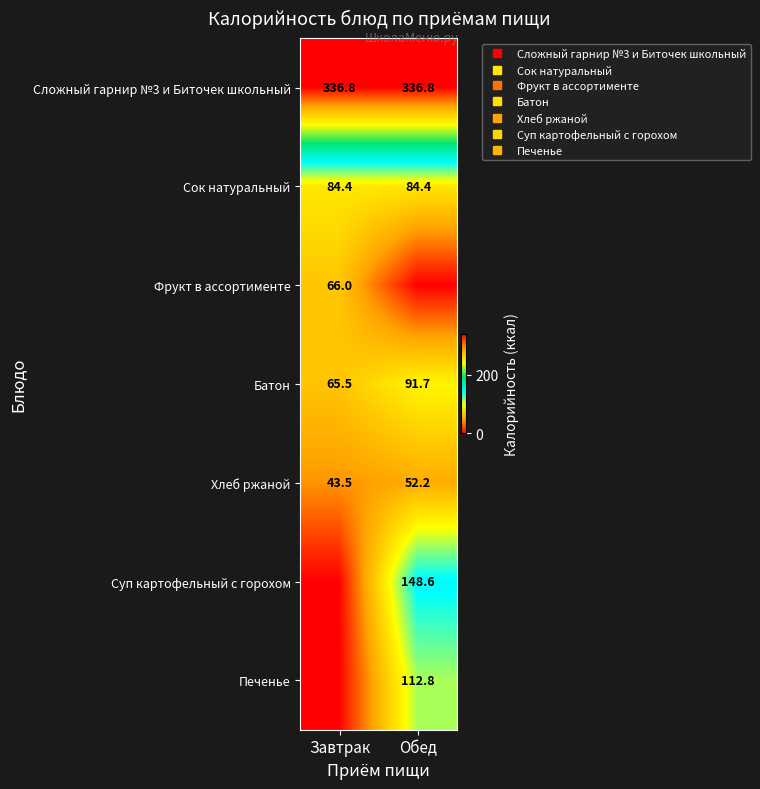

How many values in the Печенье series exceed 112?

1